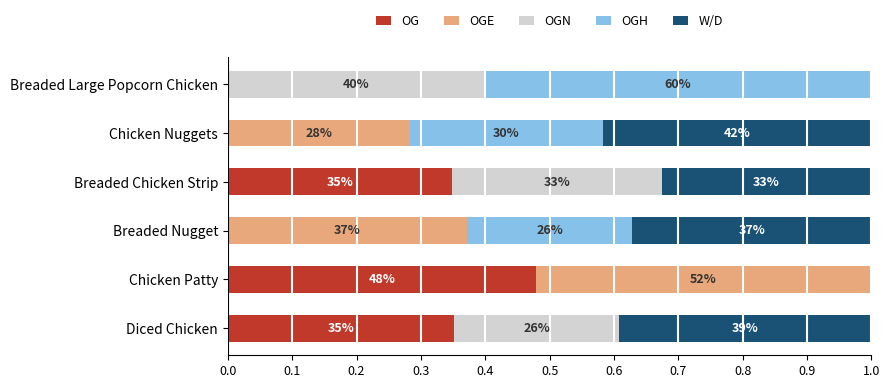

What is the sum of all OGN values?

1.0